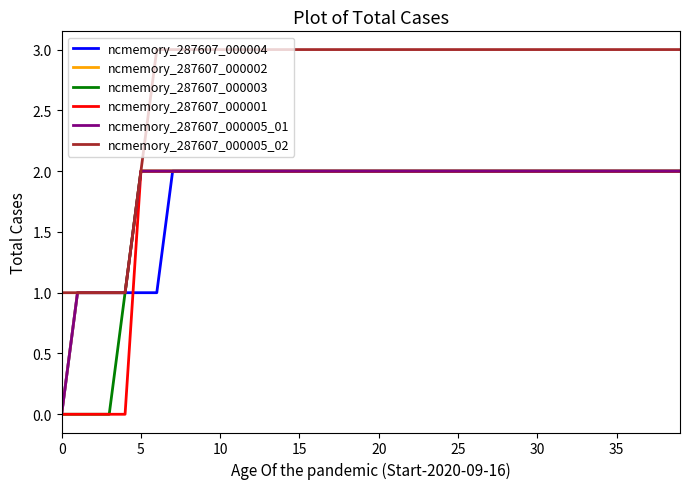

At how many categories does at least one series exceed 0?

40